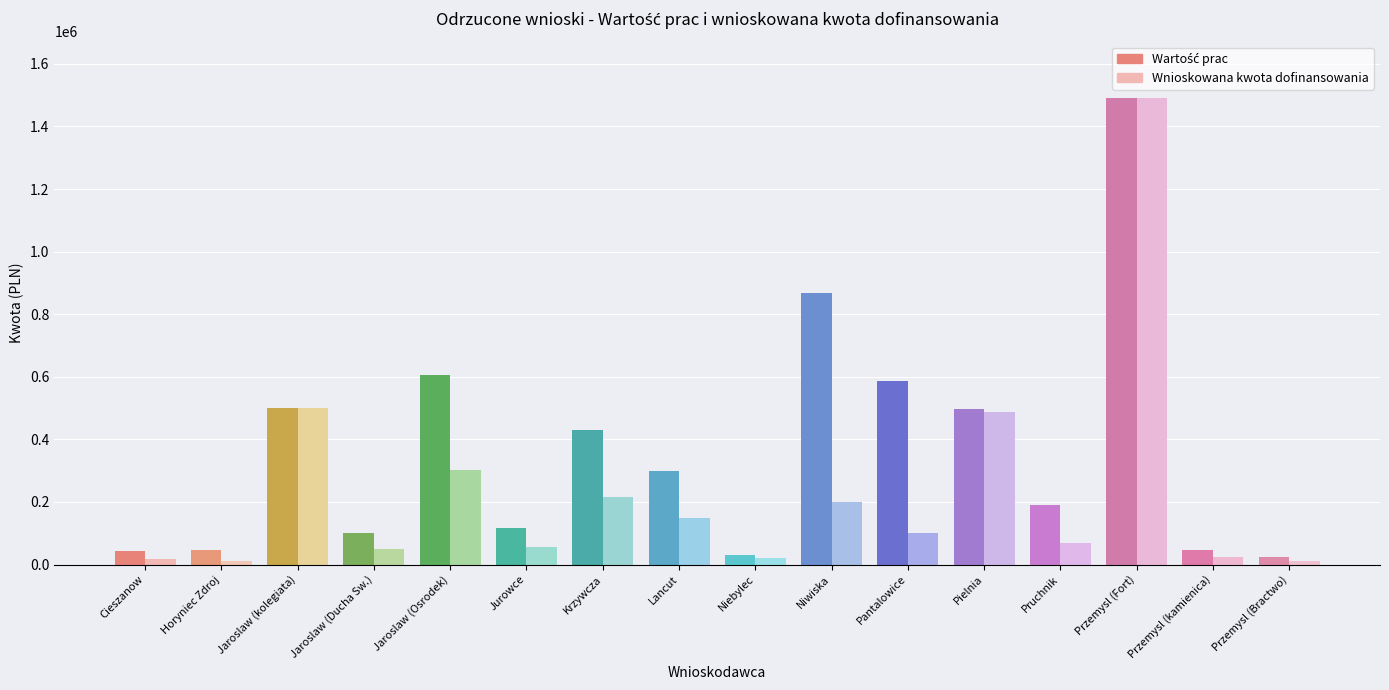

What is the difference between the maximum and minimum values in the Wartość prac series?

1467342